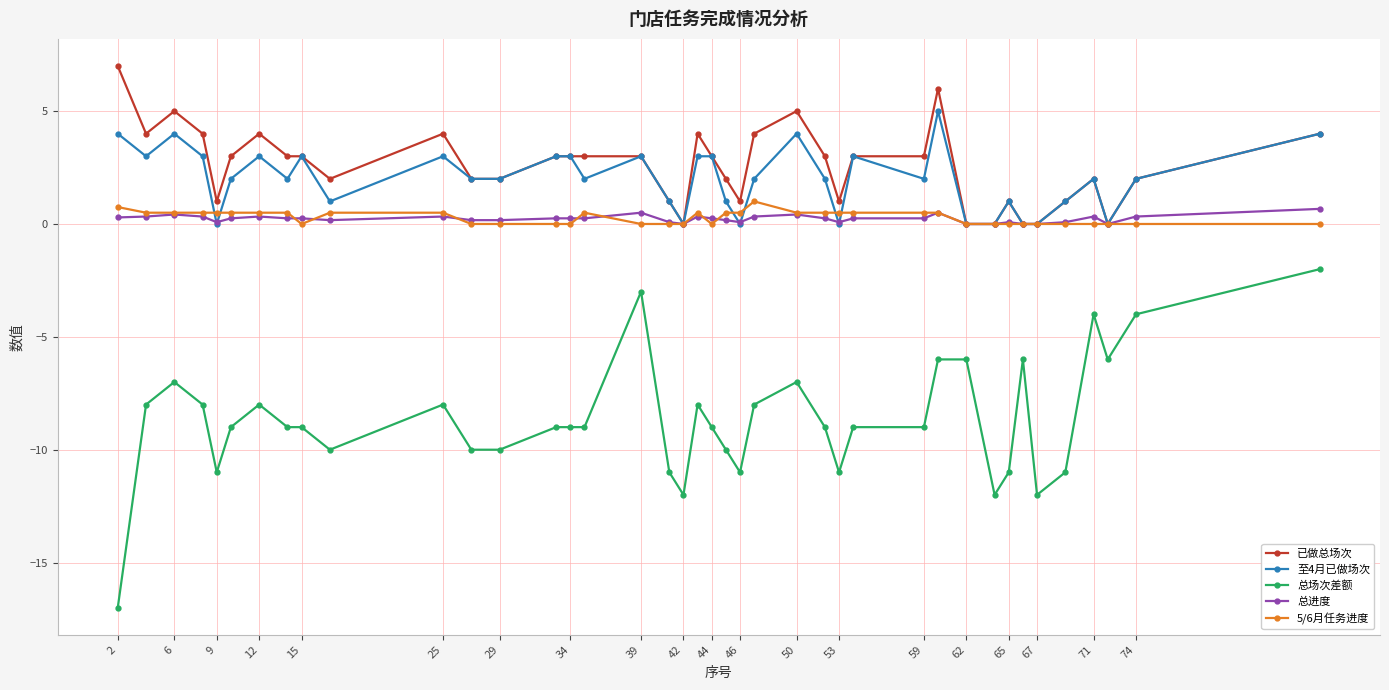

What is the smallest value displayed?

-17.0